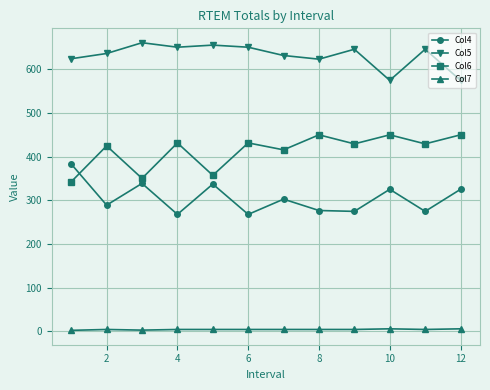

What is the sum of all Col7 values?

47.5